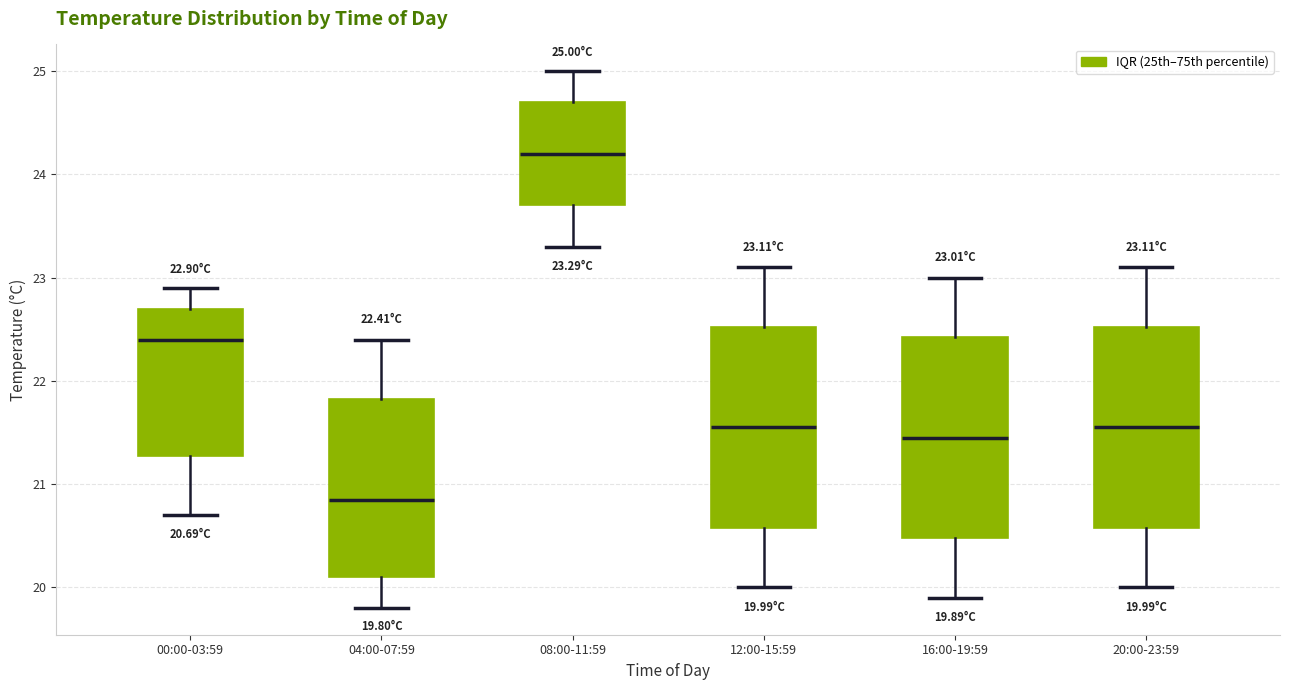

Which box's median line is the highest?

08:00-11:59